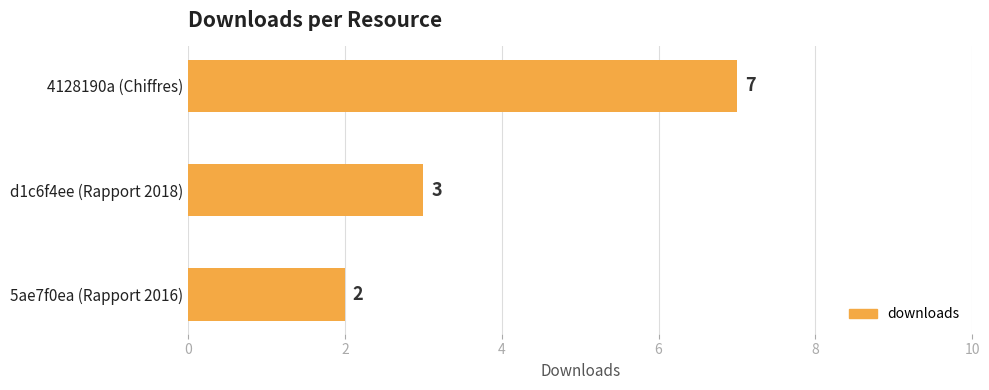

Rank the categories by value from highest to lowest.

4128190a (Chiffres), d1c6f4ee (Rapport 2018), 5ae7f0ea (Rapport 2016)